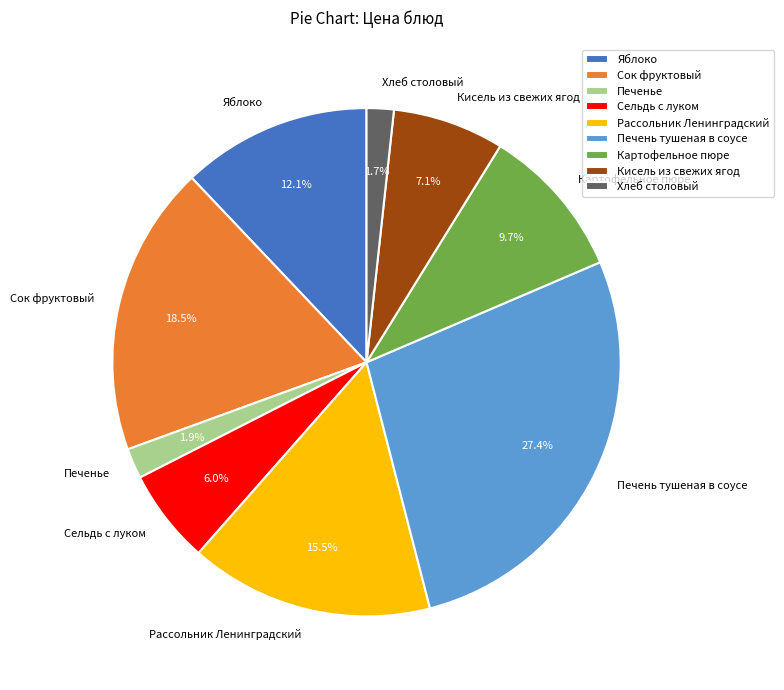

Does any single category account for the majority?

No